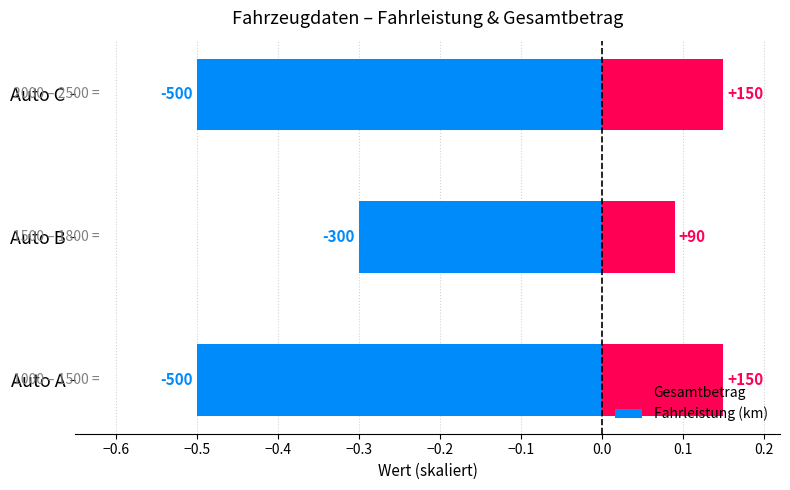

Rank the series at Auto B from highest to lowest value.

Gesamtbetrag, Fahrleistung (km)